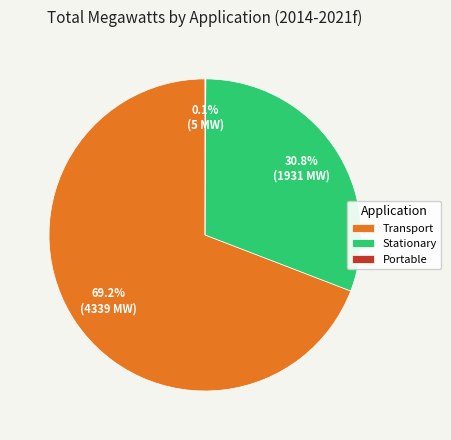

Is there a majority slice in this chart?

Yes